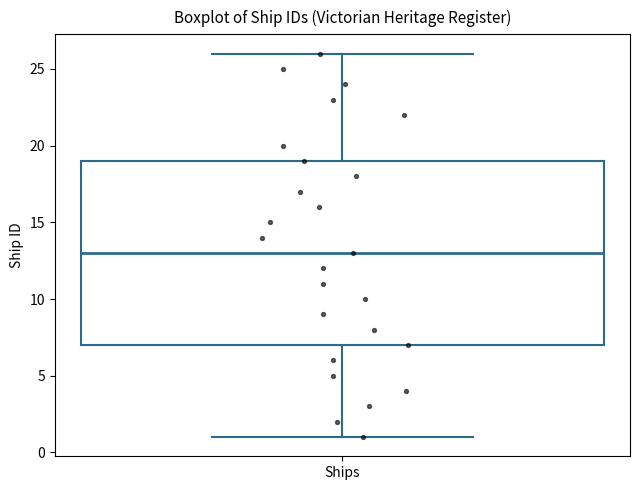

Transcribe this box plot: give where the median line is, the range the box spans, and where the two whiskers end, as read against the y-axis. The values are not printed on the chart, so give them approximately, as read against the axis.

median 13, box 7 to 19, whiskers 1 to 26